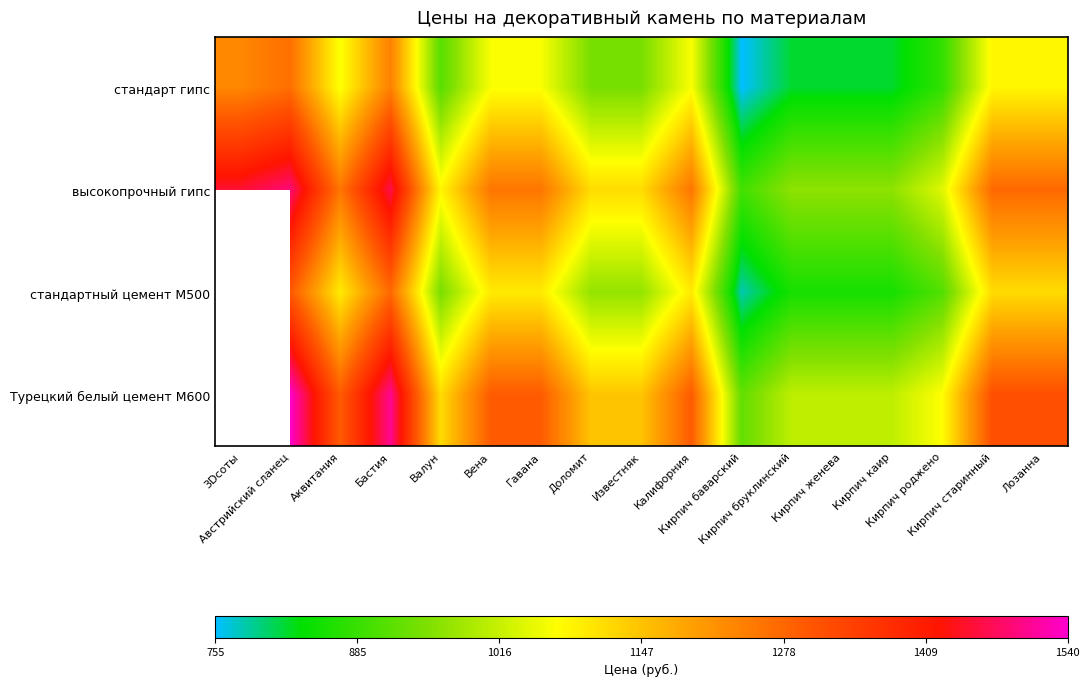

True or false: стандарт гипс has a value of 820.0 at Кирпич бруклинский.

True